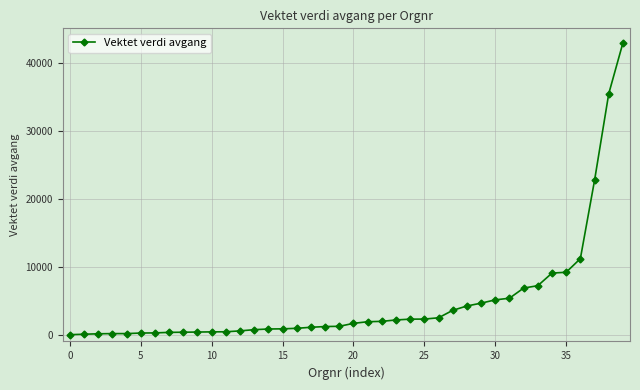

What is the greatest value displayed?

43019.9